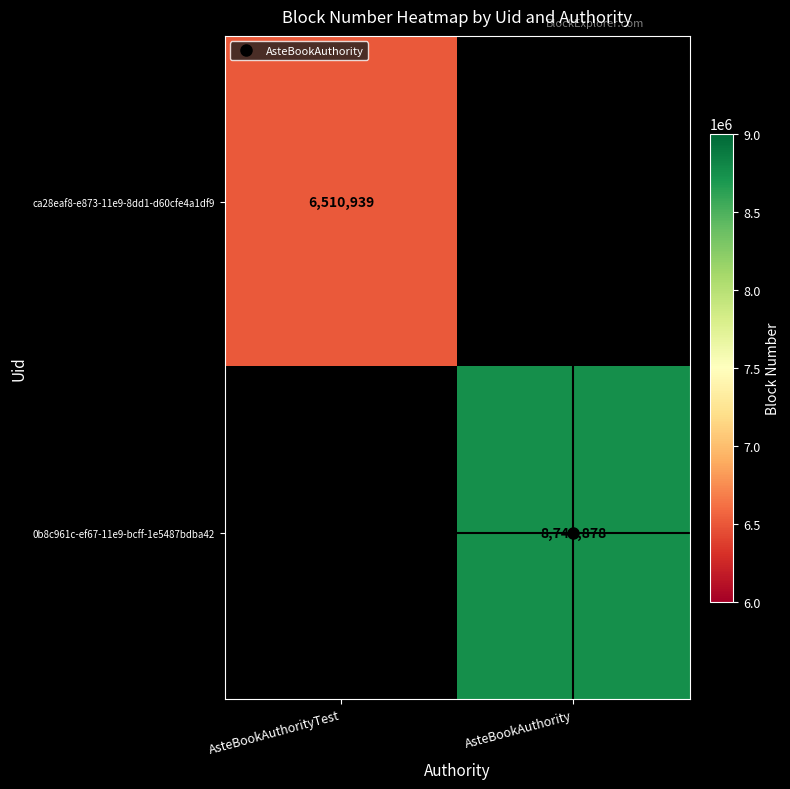

At which label does ca28eaf8-e873-11e9-8dd1-d60cfe4a1df9 reach its minimum?

AsteBookAuthorityTest